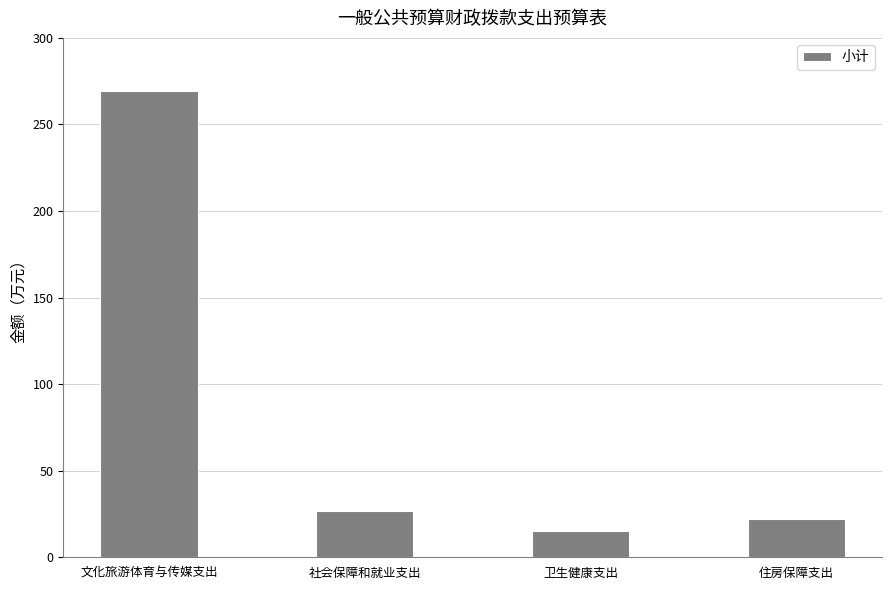

Which category has the lowest value across all series?

卫生健康支出